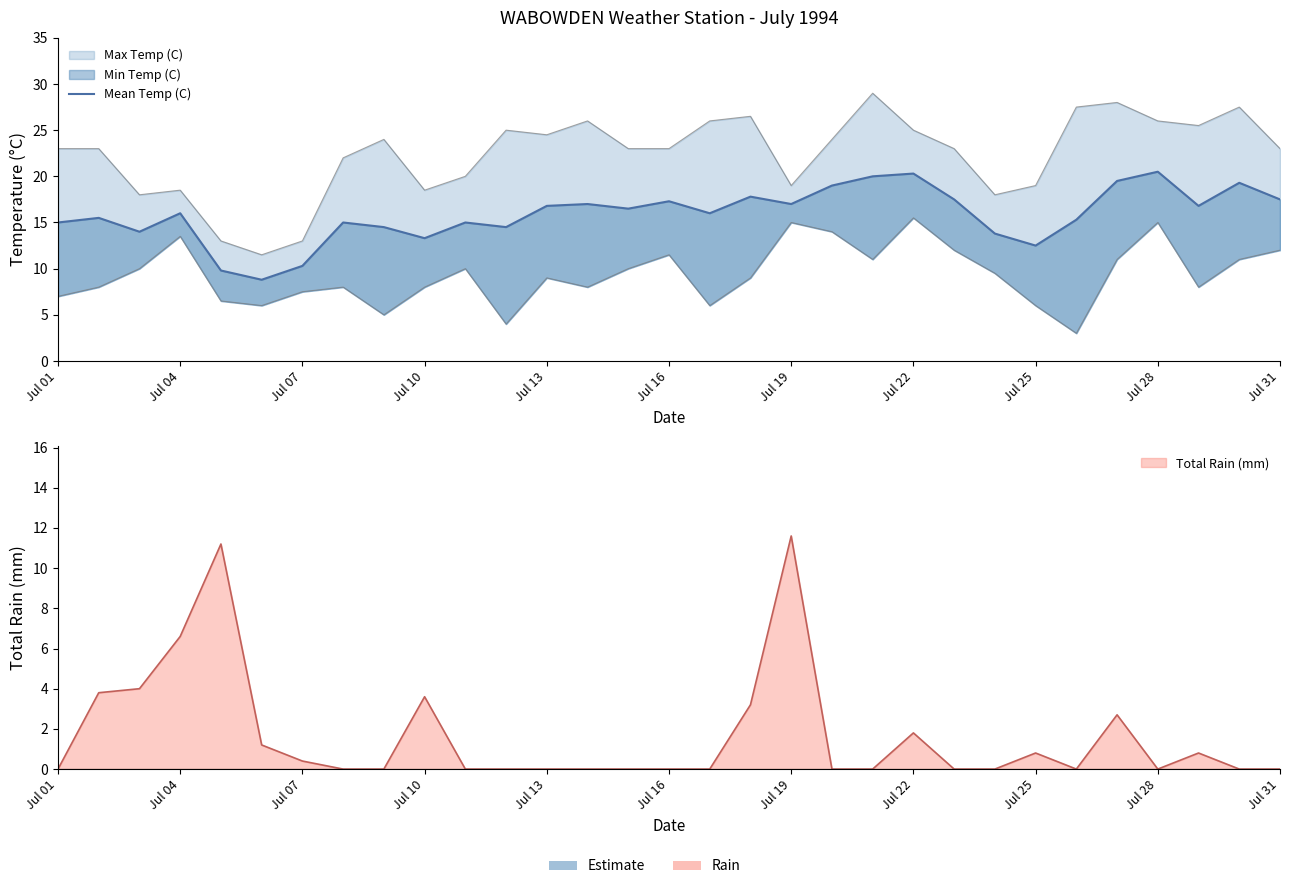

At which label is the value closest to 14?

Jul 07